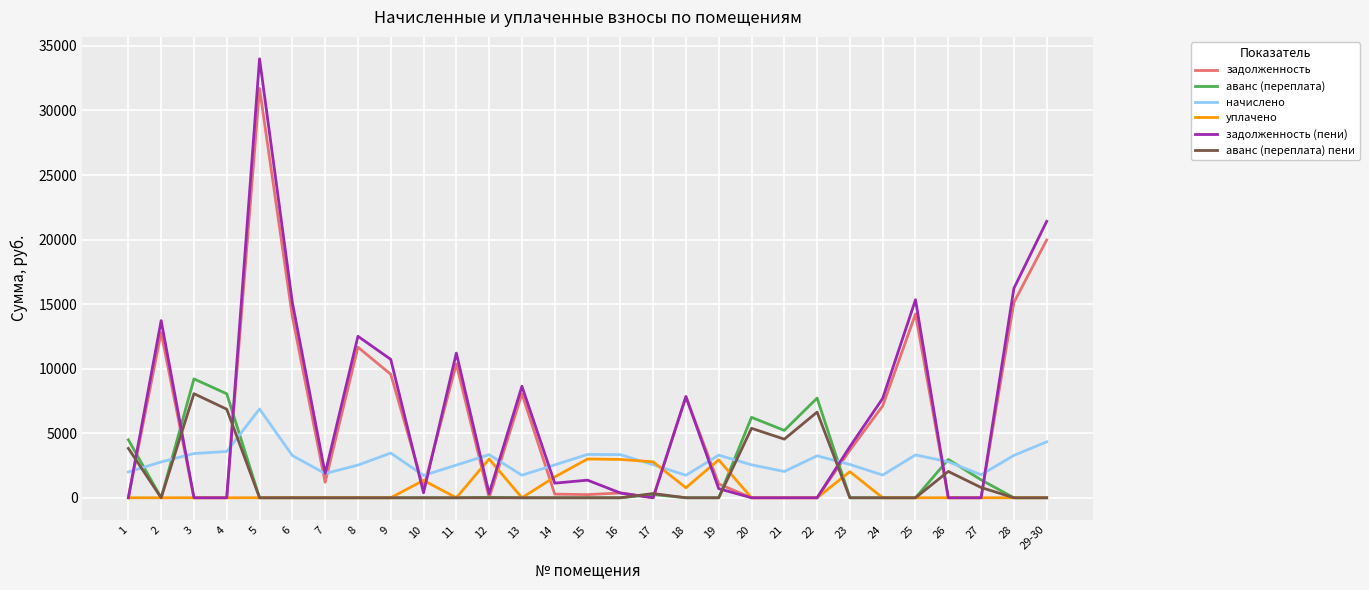

At which category is the sum across all series the highest?

5